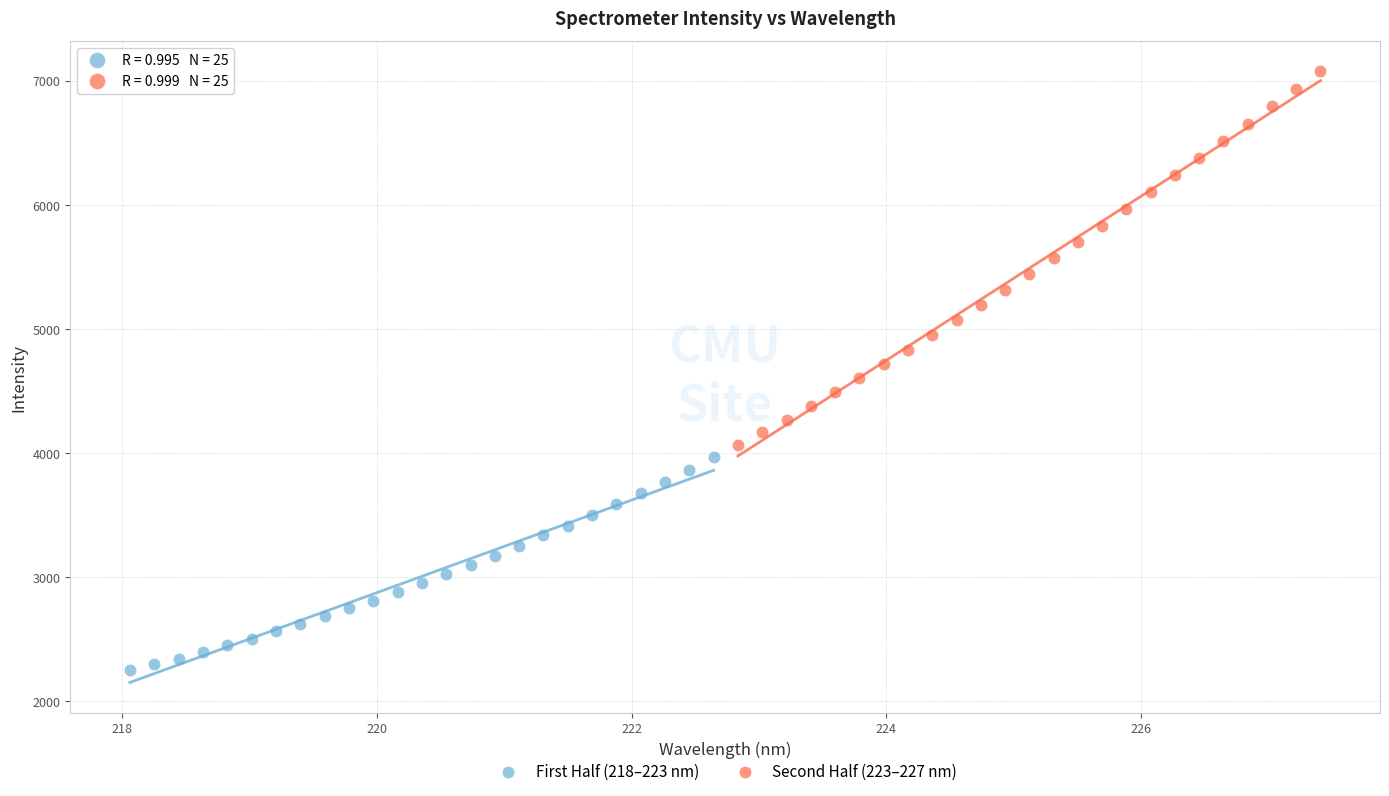

Which series reaches the maximum Y coordinate?

Second Half (223–227 nm)